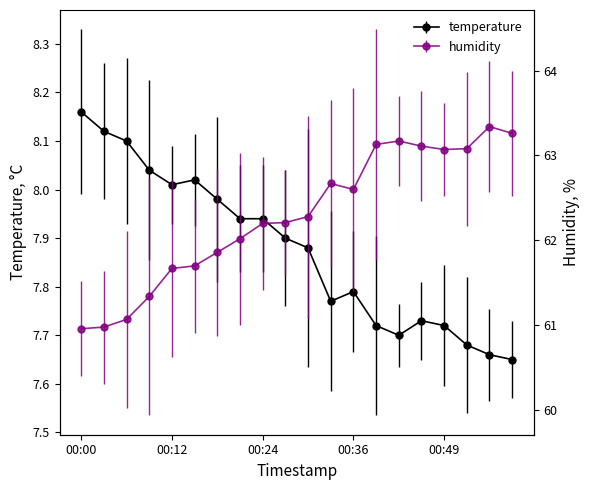

How many values in the humidity series are below 62?

7